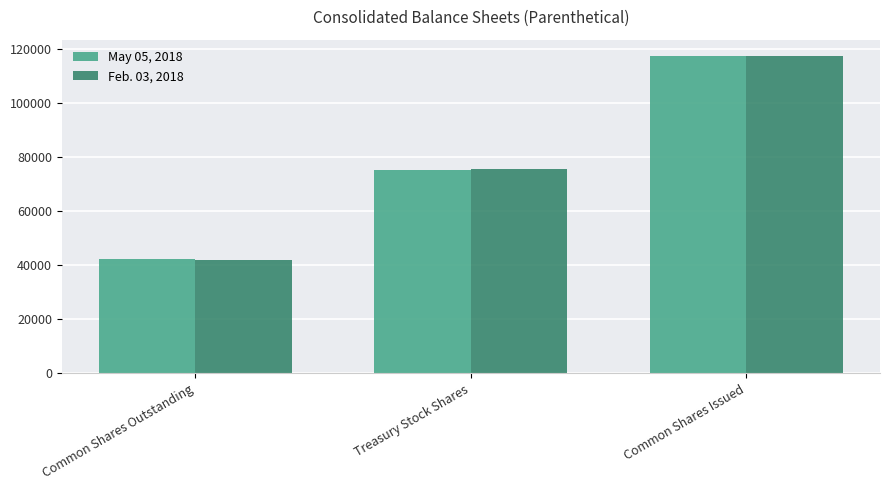

What is the sum of the Feb. 03, 2018 values at Common Shares Issued and Treasury Stock Shares?

193065